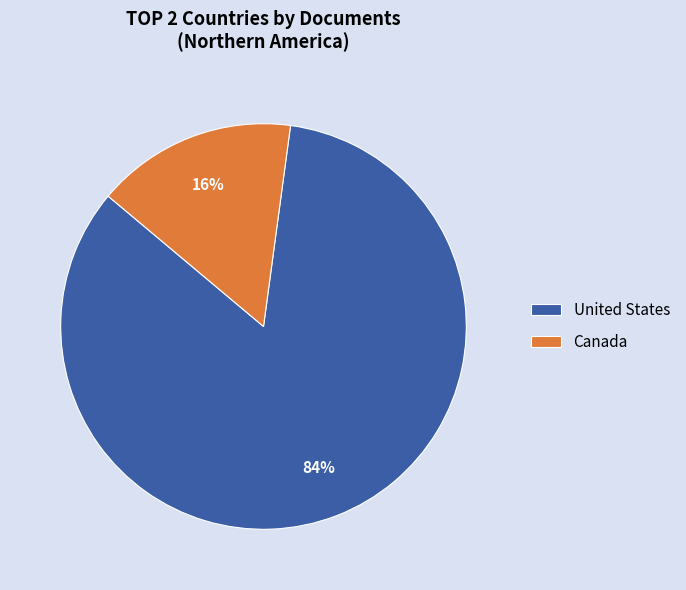

Is there a majority slice in this chart?

Yes